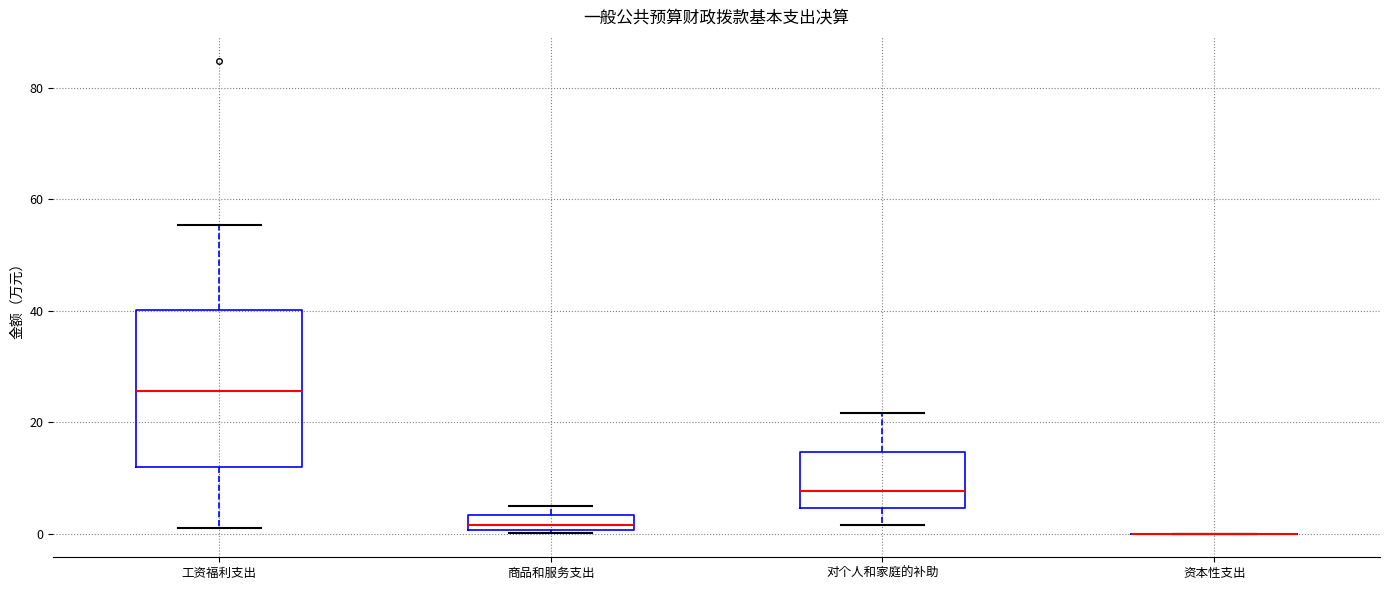

Where does the median line of the box for 工资福利支出 sit on the y-axis? The values are not printed on the chart, so give them approximately, as read against the axis.

26